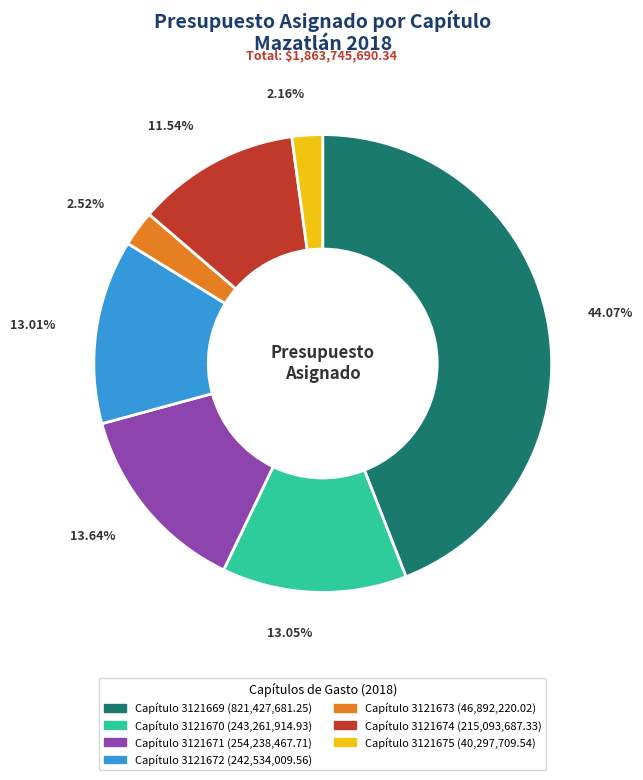

Does any single category account for the majority?

No